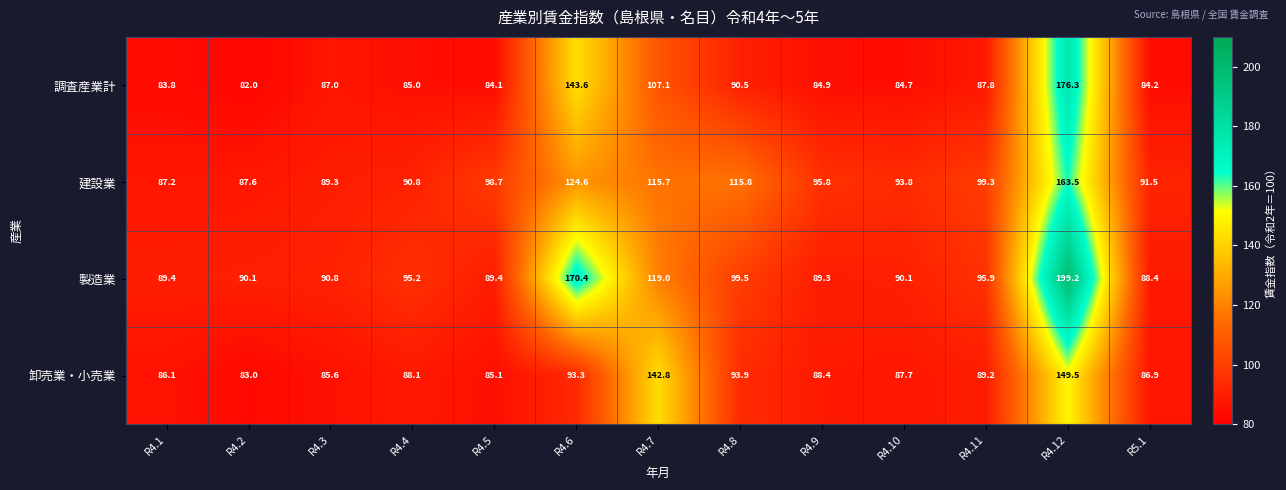

Which series has the largest total across all categories?

製造業